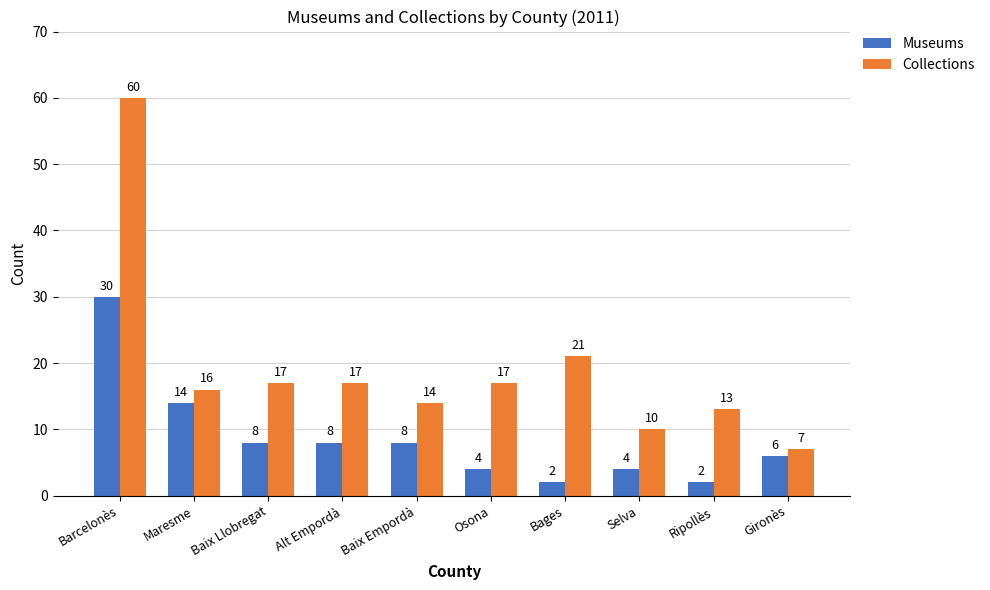

Which series has the largest total across all categories?

Collections